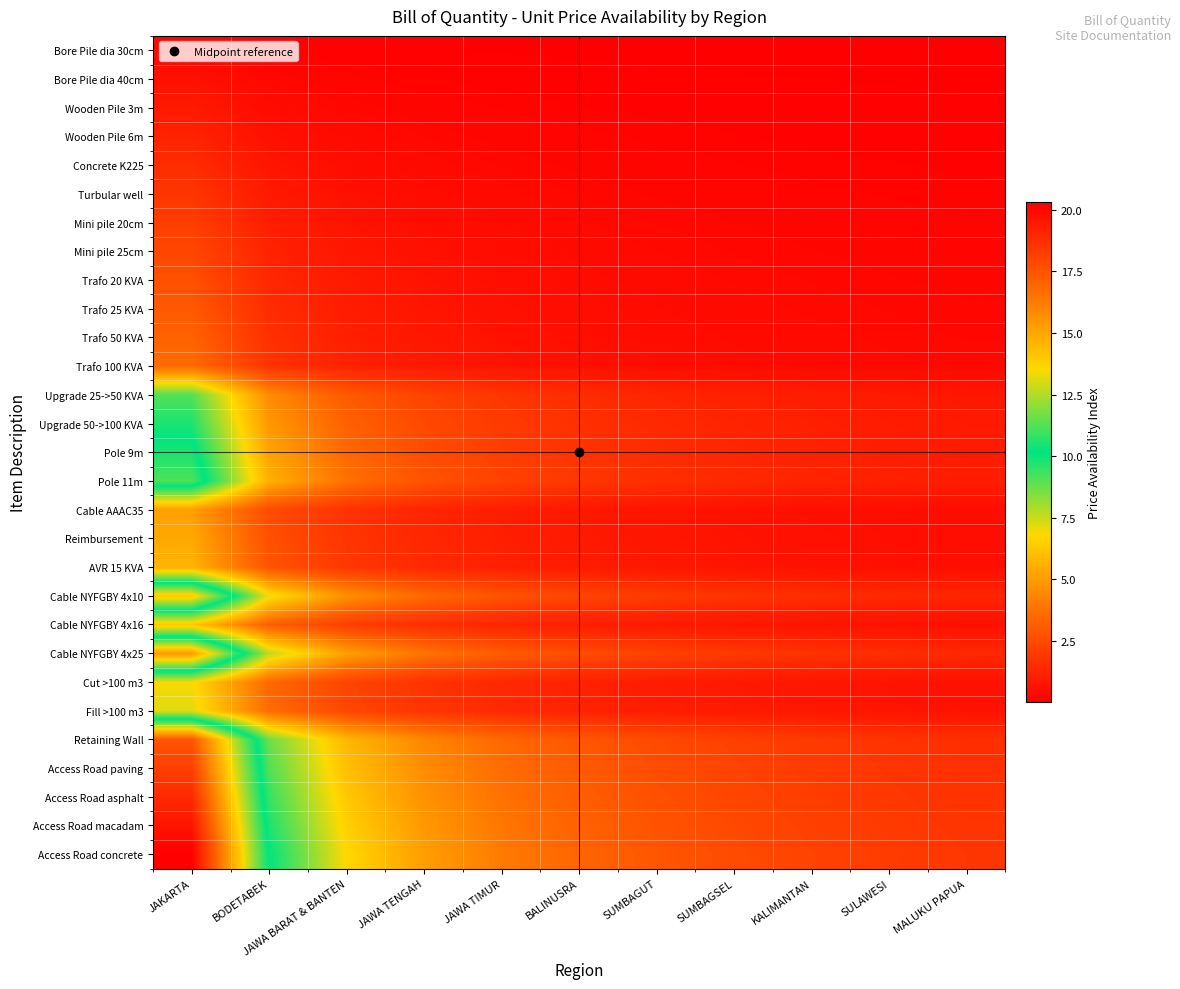

Reading left to right, extract all data points from this chart.

Bore Pile dia 30cm: JAKARTA=0.3	BODETABEK=0.1	JAWA BARAT & BANTEN=0.1	JAWA TENGAH=0.1	JAWA TIMUR=0.1	BALINUSRA=0.0	SUMBAGUT=0.0	SUMBAGSEL=0.0	KALIMANTAN=0.0	SULAWESI=0.0	MALUKU PAPUA=0.0
Bore Pile dia 40cm: JAKARTA=0.6	BODETABEK=0.3	JAWA BARAT & BANTEN=0.2	JAWA TENGAH=0.1	JAWA TIMUR=0.1	BALINUSRA=0.1	SUMBAGUT=0.1	SUMBAGSEL=0.1	KALIMANTAN=0.1	SULAWESI=0.1	MALUKU PAPUA=0.1
Wooden Pile 3m: JAKARTA=0.9	BODETABEK=0.4	JAWA BARAT & BANTEN=0.3	JAWA TENGAH=0.2	JAWA TIMUR=0.2	BALINUSRA=0.1	SUMBAGUT=0.1	SUMBAGSEL=0.1	KALIMANTAN=0.1	SULAWESI=0.1	MALUKU PAPUA=0.1
Wooden Pile 6m: JAKARTA=1.2	BODETABEK=0.6	JAWA BARAT & BANTEN=0.4	JAWA TENGAH=0.3	JAWA TIMUR=0.2	BALINUSRA=0.2	SUMBAGUT=0.2	SUMBAGSEL=0.1	KALIMANTAN=0.1	SULAWESI=0.1	MALUKU PAPUA=0.1
Concrete K225: JAKARTA=1.5	BODETABEK=0.8	JAWA BARAT & BANTEN=0.5	JAWA TENGAH=0.4	JAWA TIMUR=0.3	BALINUSRA=0.2	SUMBAGUT=0.2	SUMBAGSEL=0.2	KALIMANTAN=0.2	SULAWESI=0.1	MALUKU PAPUA=0.1
Turbular well: JAKARTA=1.8	BODETABEK=0.9	JAWA BARAT & BANTEN=0.6	JAWA TENGAH=0.4	JAWA TIMUR=0.4	BALINUSRA=0.3	SUMBAGUT=0.3	SUMBAGSEL=0.2	KALIMANTAN=0.2	SULAWESI=0.2	MALUKU PAPUA=0.2
Mini pile 20cm: JAKARTA=2.1	BODETABEK=1.1	JAWA BARAT & BANTEN=0.7	JAWA TENGAH=0.5	JAWA TIMUR=0.4	BALINUSRA=0.4	SUMBAGUT=0.3	SUMBAGSEL=0.3	KALIMANTAN=0.2	SULAWESI=0.2	MALUKU PAPUA=0.2
Mini pile 25cm: JAKARTA=2.4	BODETABEK=1.2	JAWA BARAT & BANTEN=0.8	JAWA TENGAH=0.6	JAWA TIMUR=0.5	BALINUSRA=0.4	SUMBAGUT=0.3	SUMBAGSEL=0.3	KALIMANTAN=0.3	SULAWESI=0.2	MALUKU PAPUA=0.2
Trafo 20 KVA: JAKARTA=2.7	BODETABEK=1.3	JAWA BARAT & BANTEN=0.9	JAWA TENGAH=0.7	JAWA TIMUR=0.5	BALINUSRA=0.4	SUMBAGUT=0.4	SUMBAGSEL=0.3	KALIMANTAN=0.3	SULAWESI=0.3	MALUKU PAPUA=0.2
Trafo 25 KVA: JAKARTA=3.0	BODETABEK=1.5	JAWA BARAT & BANTEN=1.0	JAWA TENGAH=0.8	JAWA TIMUR=0.6	BALINUSRA=0.5	SUMBAGUT=0.4	SUMBAGSEL=0.4	KALIMANTAN=0.3	SULAWESI=0.3	MALUKU PAPUA=0.3
Trafo 50 KVA: JAKARTA=3.3	BODETABEK=1.6	JAWA BARAT & BANTEN=1.1	JAWA TENGAH=0.8	JAWA TIMUR=0.7	BALINUSRA=0.5	SUMBAGUT=0.5	SUMBAGSEL=0.4	KALIMANTAN=0.4	SULAWESI=0.3	MALUKU PAPUA=0.3
Trafo 100 KVA: JAKARTA=3.6	BODETABEK=1.8	JAWA BARAT & BANTEN=1.2	JAWA TENGAH=0.9	JAWA TIMUR=0.7	BALINUSRA=0.6	SUMBAGUT=0.5	SUMBAGSEL=0.4	KALIMANTAN=0.4	SULAWESI=0.4	MALUKU PAPUA=0.3
Upgrade 25->50 KVA: JAKARTA=9.1	BODETABEK=4.5	JAWA BARAT & BANTEN=3.0	JAWA TENGAH=2.3	JAWA TIMUR=1.8	BALINUSRA=1.5	SUMBAGUT=1.3	SUMBAGSEL=1.1	KALIMANTAN=1.0	SULAWESI=0.9	MALUKU PAPUA=0.8
Upgrade 50->100 KVA: JAKARTA=9.8	BODETABEK=4.9	JAWA BARAT & BANTEN=3.3	JAWA TENGAH=2.4	JAWA TIMUR=2.0	BALINUSRA=1.6	SUMBAGUT=1.4	SUMBAGSEL=1.2	KALIMANTAN=1.1	SULAWESI=1.0	MALUKU PAPUA=0.9
Pole 9m: JAKARTA=10.5	BODETABEK=5.2	JAWA BARAT & BANTEN=3.5	JAWA TENGAH=2.6	JAWA TIMUR=2.1	BALINUSRA=1.8	SUMBAGUT=1.5	SUMBAGSEL=1.3	KALIMANTAN=1.2	SULAWESI=1.0	MALUKU PAPUA=1.0
Pole 11m: JAKARTA=11.2	BODETABEK=5.6	JAWA BARAT & BANTEN=3.7	JAWA TENGAH=2.8	JAWA TIMUR=2.2	BALINUSRA=1.9	SUMBAGUT=1.6	SUMBAGSEL=1.4	KALIMANTAN=1.2	SULAWESI=1.1	MALUKU PAPUA=1.0
Cable AAAC35: JAKARTA=5.1	BODETABEK=2.5	JAWA BARAT & BANTEN=1.7	JAWA TENGAH=1.3	JAWA TIMUR=1.0	BALINUSRA=0.8	SUMBAGUT=0.7	SUMBAGSEL=0.6	KALIMANTAN=0.6	SULAWESI=0.5	MALUKU PAPUA=0.5
Reimbursement: JAKARTA=5.4	BODETABEK=2.7	JAWA BARAT & BANTEN=1.8	JAWA TENGAH=1.3	JAWA TIMUR=1.1	BALINUSRA=0.9	SUMBAGUT=0.8	SUMBAGSEL=0.7	KALIMANTAN=0.6	SULAWESI=0.5	MALUKU PAPUA=0.5
AVR 15 KVA: JAKARTA=5.7	BODETABEK=2.9	JAWA BARAT & BANTEN=1.9	JAWA TENGAH=1.4	JAWA TIMUR=1.1	BALINUSRA=0.9	SUMBAGUT=0.8	SUMBAGSEL=0.7	KALIMANTAN=0.6	SULAWESI=0.6	MALUKU PAPUA=0.5
Cable NYFGBY 4x10: JAKARTA=14.0	BODETABEK=7.0	JAWA BARAT & BANTEN=4.7	JAWA TENGAH=3.5	JAWA TIMUR=2.8	BALINUSRA=2.3	SUMBAGUT=2.0	SUMBAGSEL=1.8	KALIMANTAN=1.6	SULAWESI=1.4	MALUKU PAPUA=1.3
Cable NYFGBY 4x16: JAKARTA=6.3	BODETABEK=3.1	JAWA BARAT & BANTEN=2.1	JAWA TENGAH=1.6	JAWA TIMUR=1.3	BALINUSRA=1.1	SUMBAGUT=0.9	SUMBAGSEL=0.8	KALIMANTAN=0.7	SULAWESI=0.6	MALUKU PAPUA=0.6
Cable NYFGBY 4x25: JAKARTA=15.4	BODETABEK=7.7	JAWA BARAT & BANTEN=5.1	JAWA TENGAH=3.8	JAWA TIMUR=3.1	BALINUSRA=2.6	SUMBAGUT=2.2	SUMBAGSEL=1.9	KALIMANTAN=1.7	SULAWESI=1.5	MALUKU PAPUA=1.4
Cut >100 m3: JAKARTA=6.9	BODETABEK=3.4	JAWA BARAT & BANTEN=2.3	JAWA TENGAH=1.7	JAWA TIMUR=1.4	BALINUSRA=1.1	SUMBAGUT=1.0	SUMBAGSEL=0.9	KALIMANTAN=0.8	SULAWESI=0.7	MALUKU PAPUA=0.6
Fill >100 m3: JAKARTA=7.2	BODETABEK=3.6	JAWA BARAT & BANTEN=2.4	JAWA TENGAH=1.8	JAWA TIMUR=1.4	BALINUSRA=1.2	SUMBAGUT=1.0	SUMBAGSEL=0.9	KALIMANTAN=0.8	SULAWESI=0.7	MALUKU PAPUA=0.7
Retaining Wall: JAKARTA=17.5	BODETABEK=8.8	JAWA BARAT & BANTEN=5.8	JAWA TENGAH=4.4	JAWA TIMUR=3.5	BALINUSRA=2.9	SUMBAGUT=2.5	SUMBAGSEL=2.2	KALIMANTAN=1.9	SULAWESI=1.8	MALUKU PAPUA=1.6
Access Road paving: JAKARTA=18.2	BODETABEK=9.1	JAWA BARAT & BANTEN=6.1	JAWA TENGAH=4.5	JAWA TIMUR=3.6	BALINUSRA=3.0	SUMBAGUT=2.6	SUMBAGSEL=2.3	KALIMANTAN=2.0	SULAWESI=1.8	MALUKU PAPUA=1.7
Access Road asphalt: JAKARTA=18.9	BODETABEK=9.4	JAWA BARAT & BANTEN=6.3	JAWA TENGAH=4.7	JAWA TIMUR=3.8	BALINUSRA=3.1	SUMBAGUT=2.7	SUMBAGSEL=2.4	KALIMANTAN=2.1	SULAWESI=1.9	MALUKU PAPUA=1.7
Access Road macadam: JAKARTA=19.6	BODETABEK=9.8	JAWA BARAT & BANTEN=6.5	JAWA TENGAH=4.9	JAWA TIMUR=3.9	BALINUSRA=3.3	SUMBAGUT=2.8	SUMBAGSEL=2.4	KALIMANTAN=2.2	SULAWESI=2.0	MALUKU PAPUA=1.8
Access Road concrete: JAKARTA=20.3	BODETABEK=10.1	JAWA BARAT & BANTEN=6.8	JAWA TENGAH=5.1	JAWA TIMUR=4.1	BALINUSRA=3.4	SUMBAGUT=2.9	SUMBAGSEL=2.5	KALIMANTAN=2.3	SULAWESI=2.0	MALUKU PAPUA=1.8